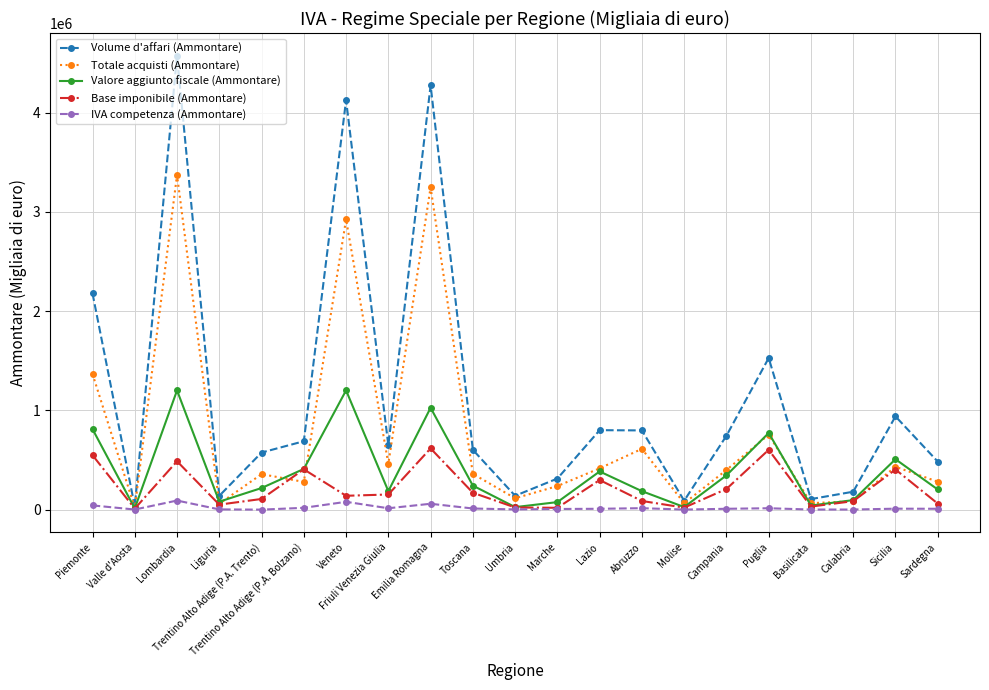

What are all the series names shown in the legend?

Volume d'affari (Ammontare), Totale acquisti (Ammontare), Valore aggiunto fiscale (Ammontare), Base imponibile (Ammontare), IVA competenza (Ammontare)